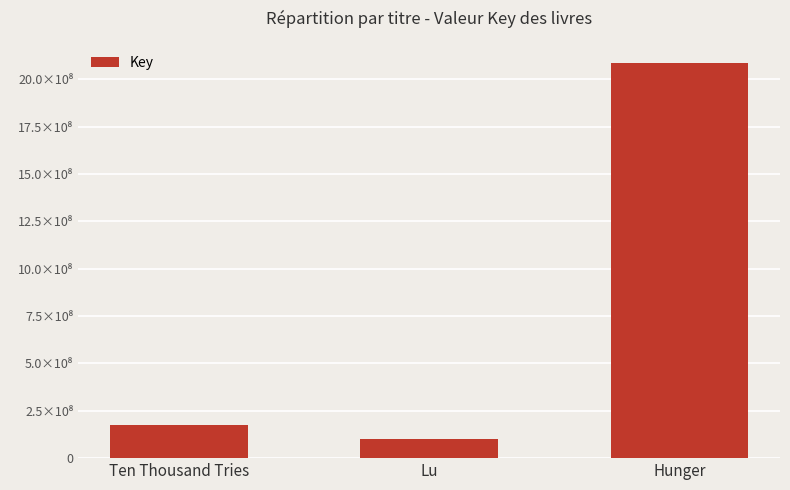

Does the chart contain any negative values?

No